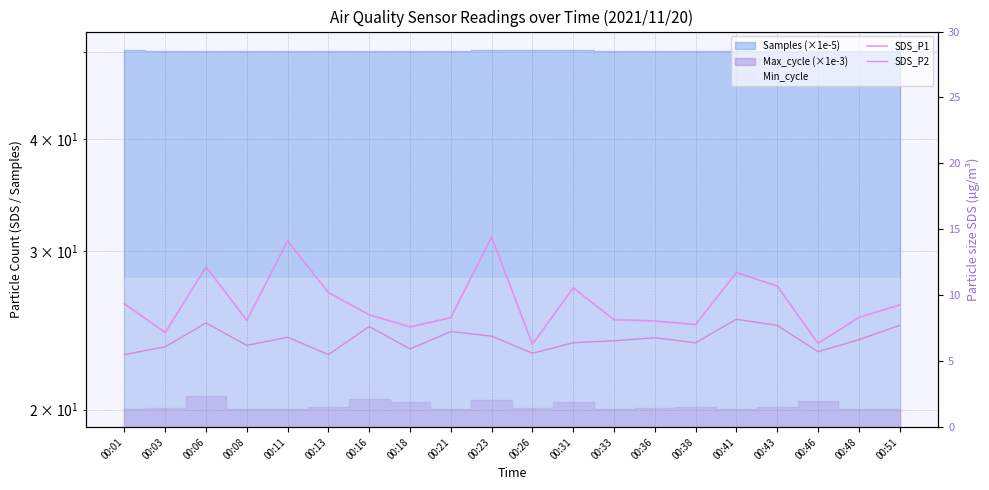

Which category has the highest value across all series?

00:23